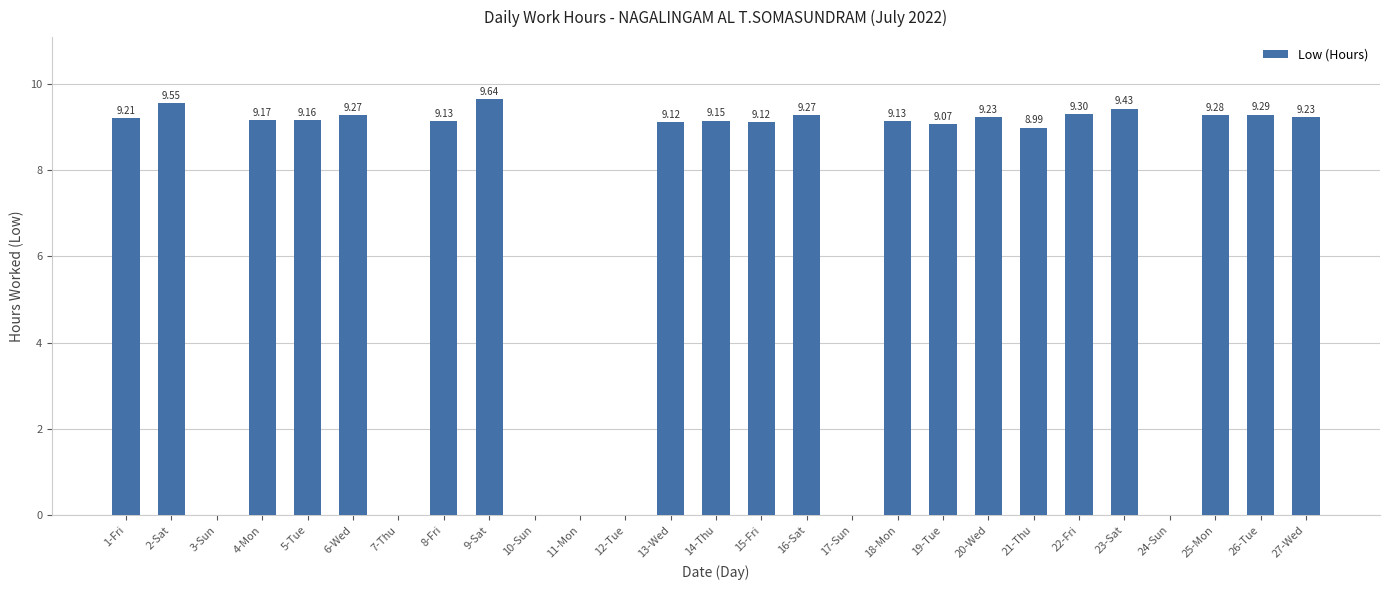

Between 12-Tue and 16-Sat, which is larger?

16-Sat